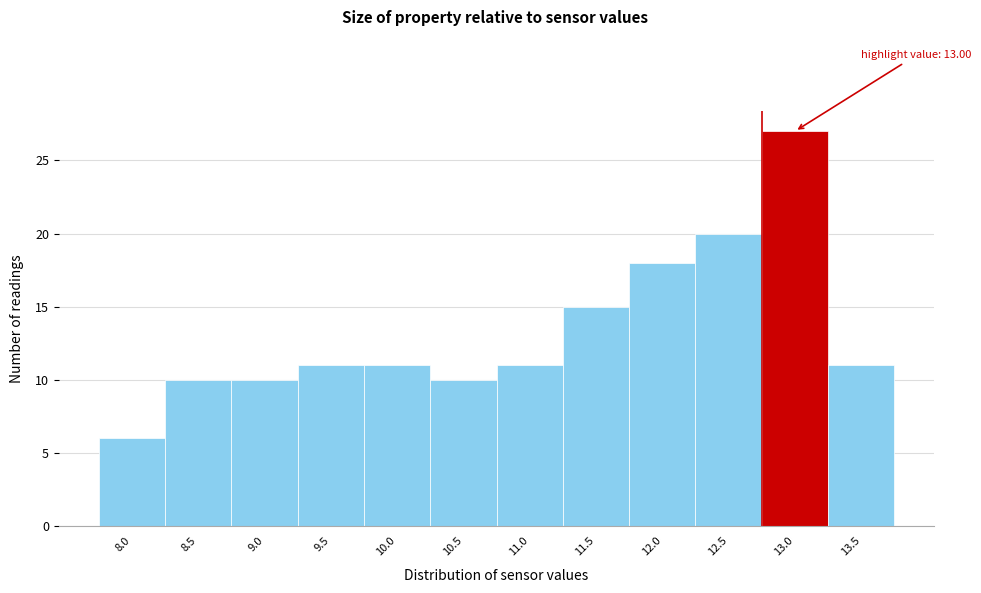

Reading left to right, transcribe all the data shown in this chart.

8.0=6	8.5=10	9.0=10	9.5=11	10.0=11	10.5=10	11.0=11	11.5=15	12.0=18	12.5=20	13.0=27	13.5=11